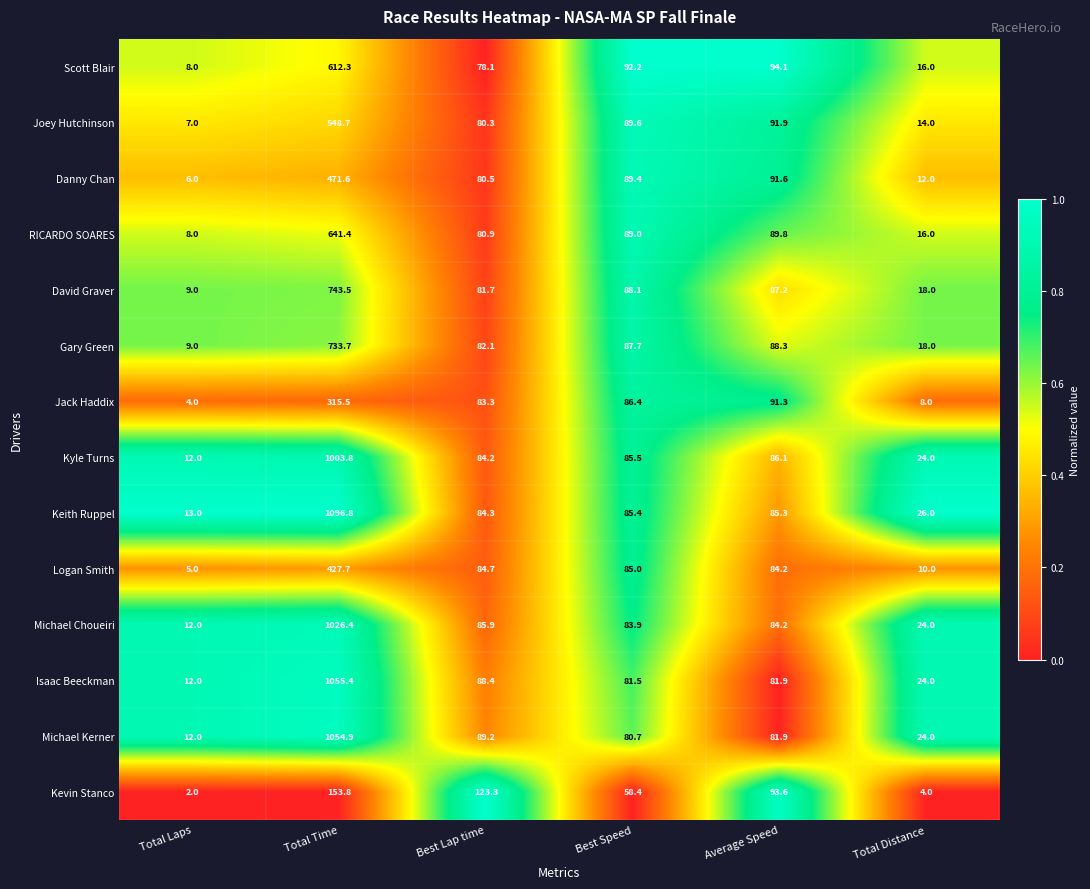

Where is Michael Kerner nearest to the value 533?

Best Lap time